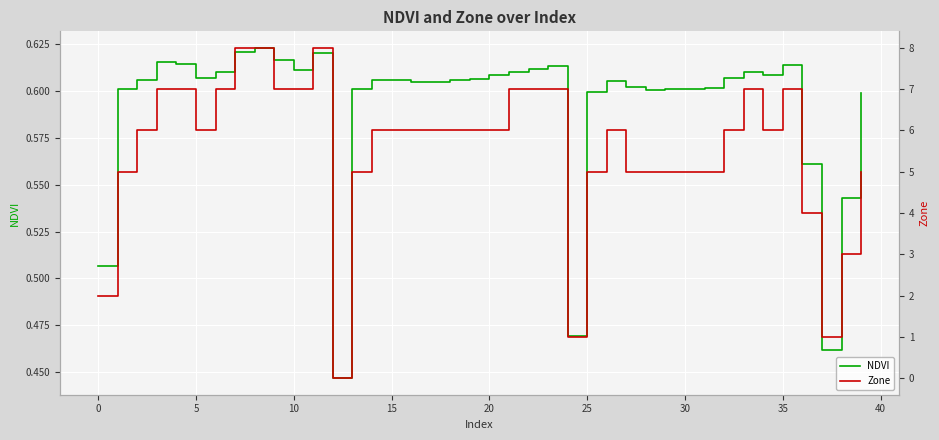

Rank the series by their average value, from highest to lowest.

Zone, NDVI